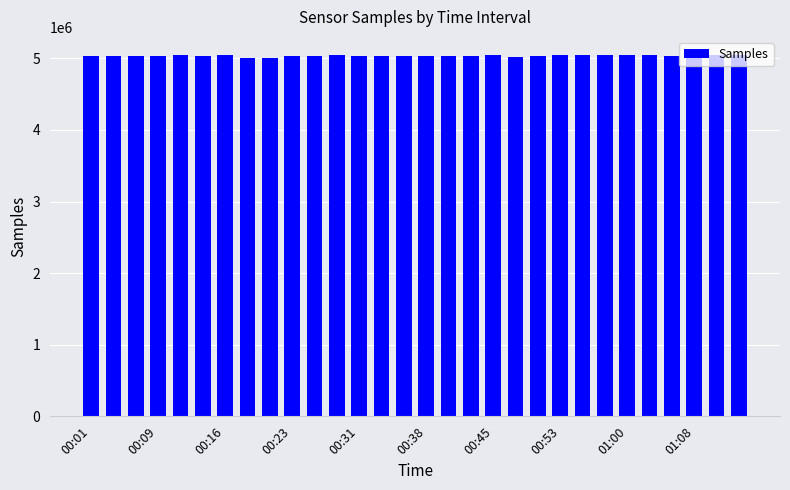

What is the value of the 3rd bar from the left?

5026115